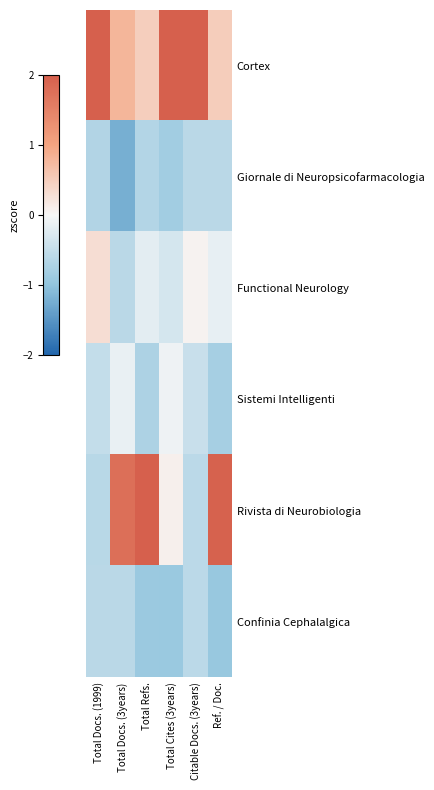

How many categories are shown in the chart?

6